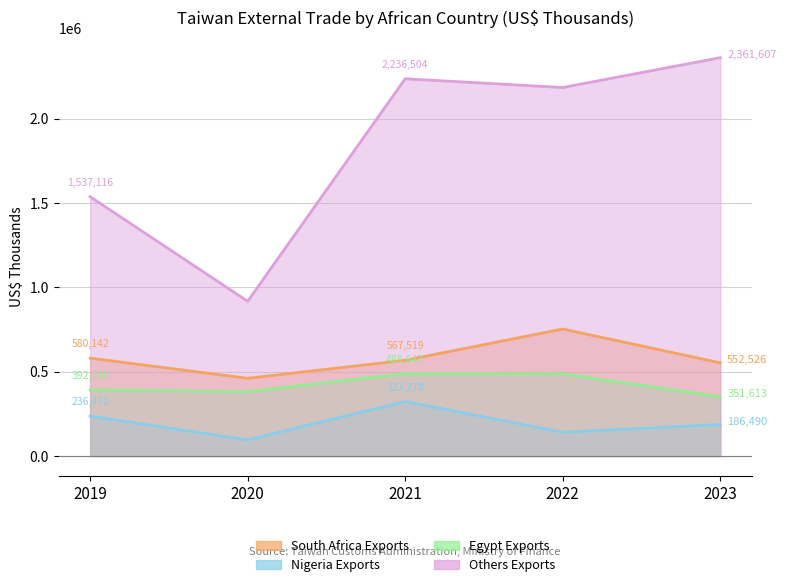

Which has a higher value, 2023 or 2022?

2022